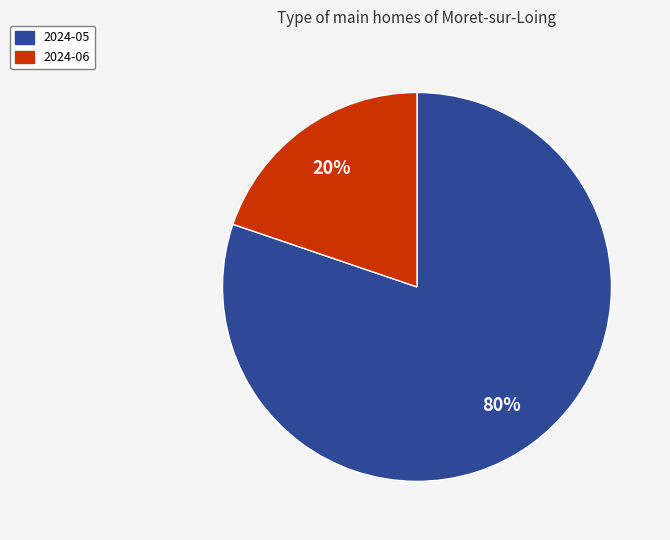

Count the number of slices in the pie.

2